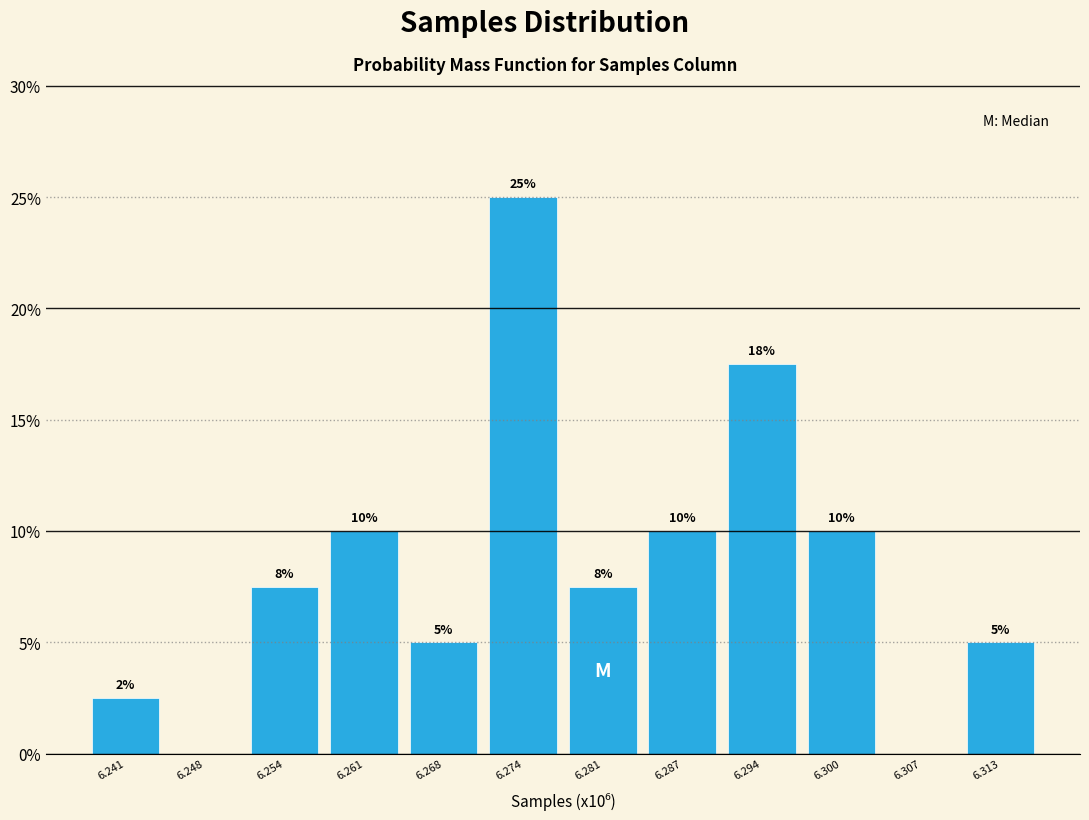

Which has a higher value, 6.261 or 6.248?

6.261